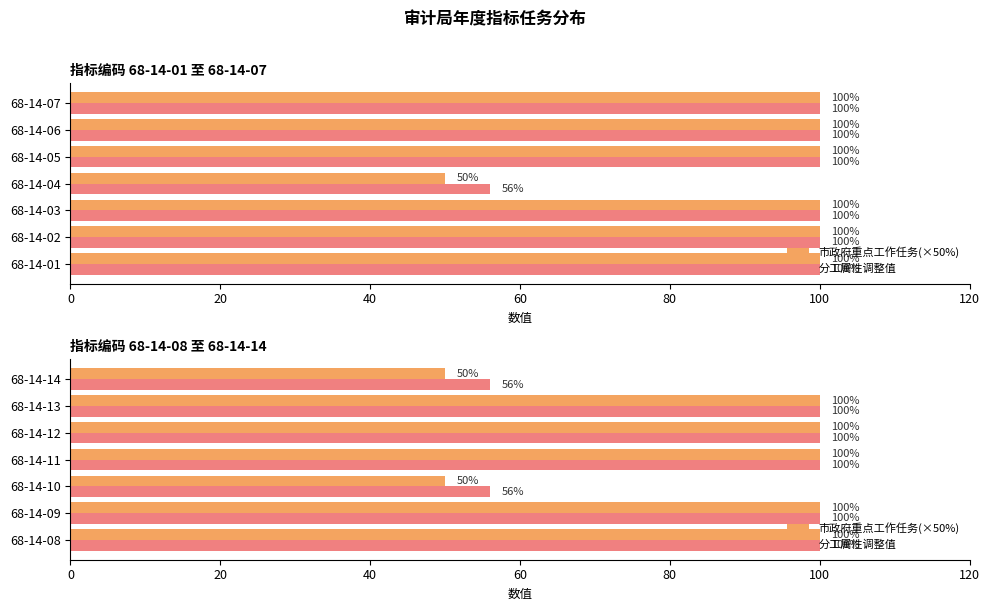

The 分工属性调整值 series shows 175 at 100. True or false?

False